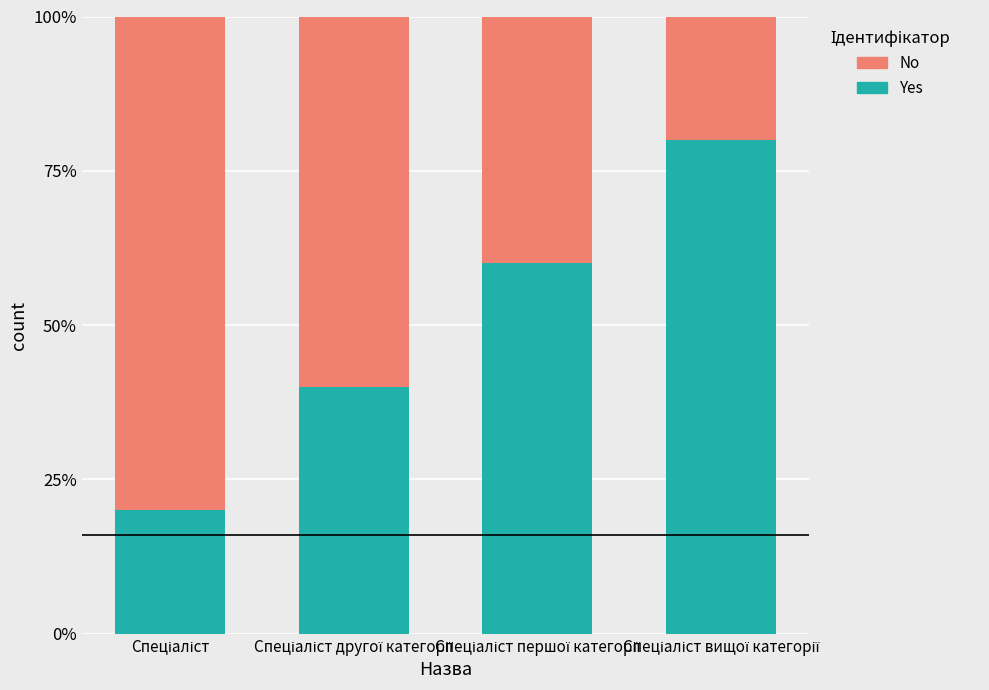

What are all the series names shown in the legend?

No, Yes